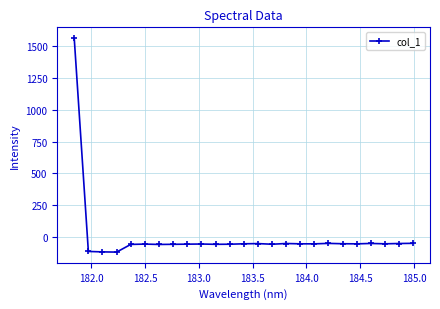

What is the average value?

4.5